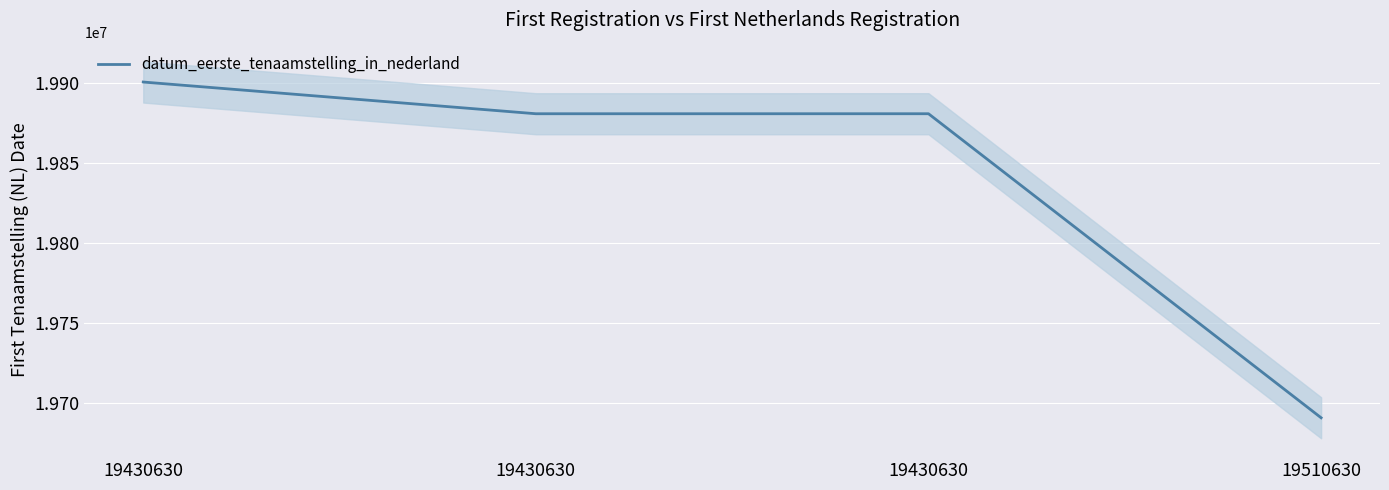

Where is the first local minimum?

19430630